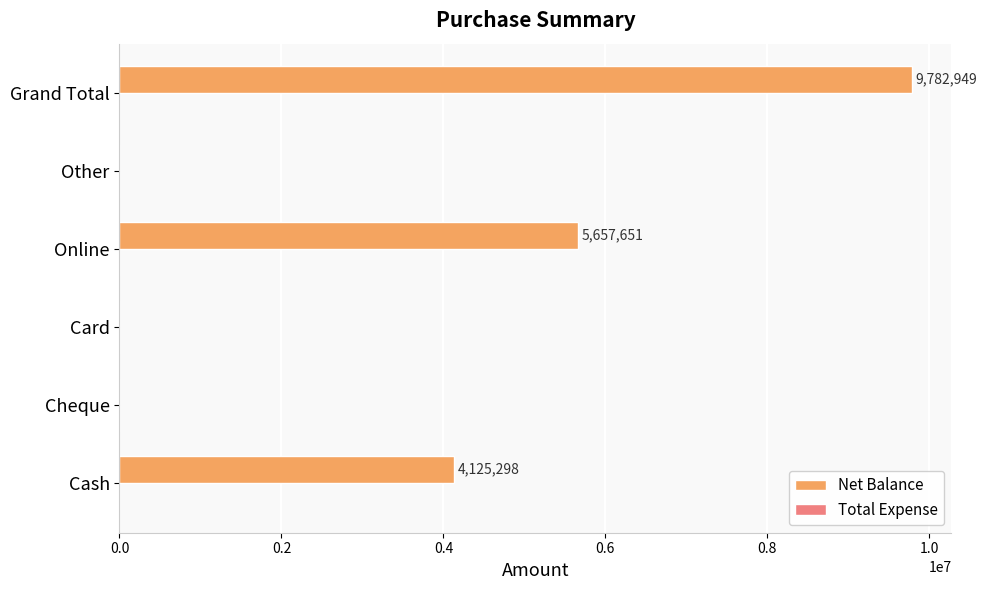

Are the bars horizontal?

Yes